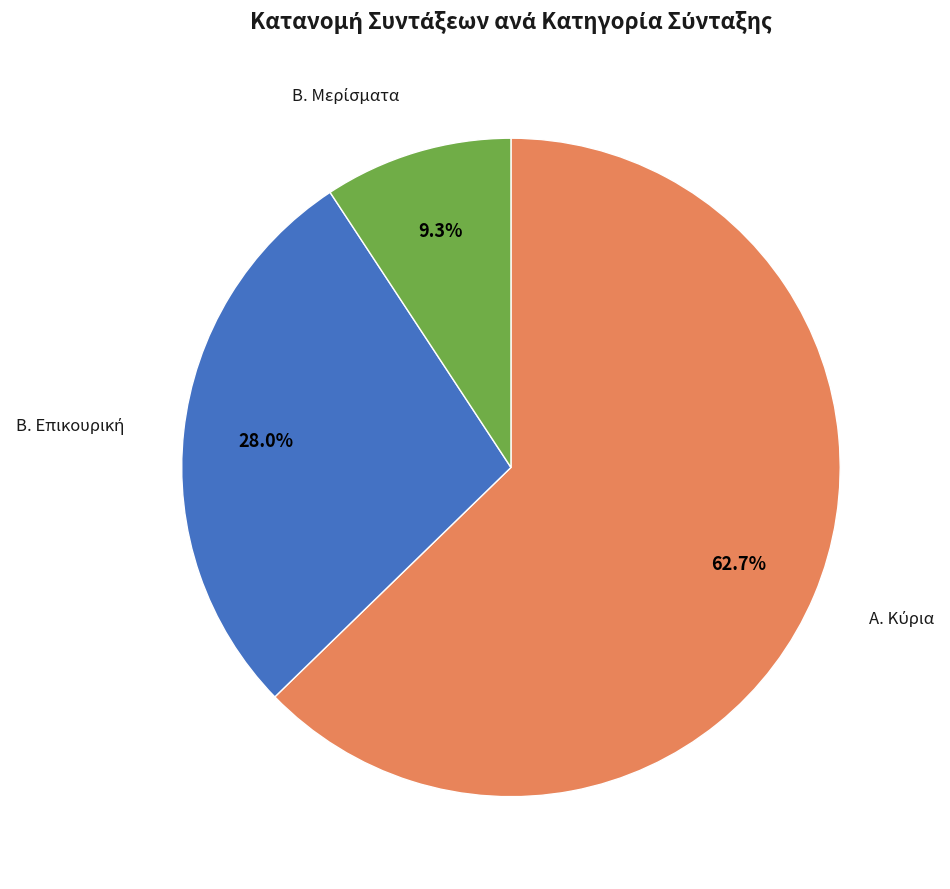

Is there a majority slice in this chart?

Yes